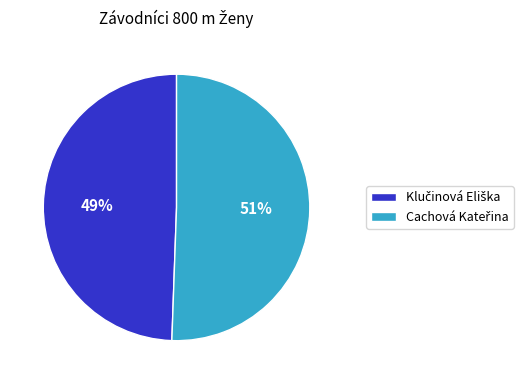

Is there a majority slice in this chart?

Yes